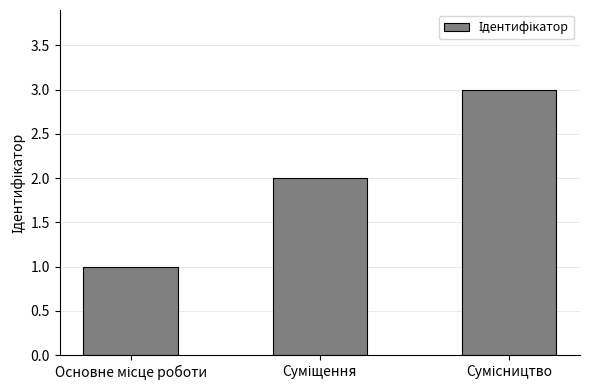

How many series are shown in this chart?

1